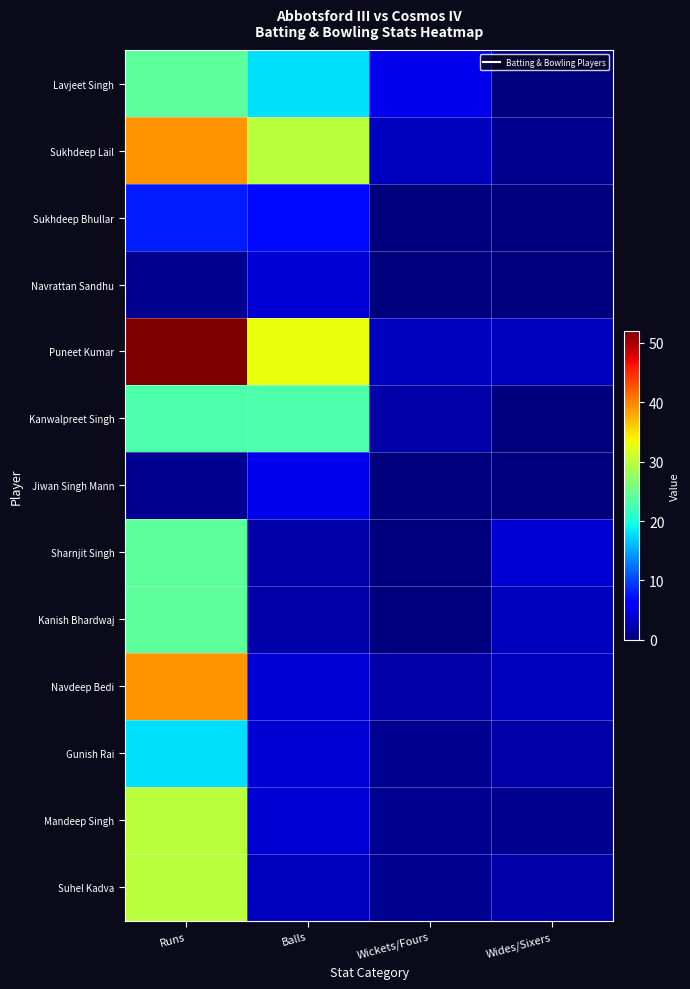

Between Runs and Wickets/Fours, which series saw the biggest shift?

Puneet Kumar